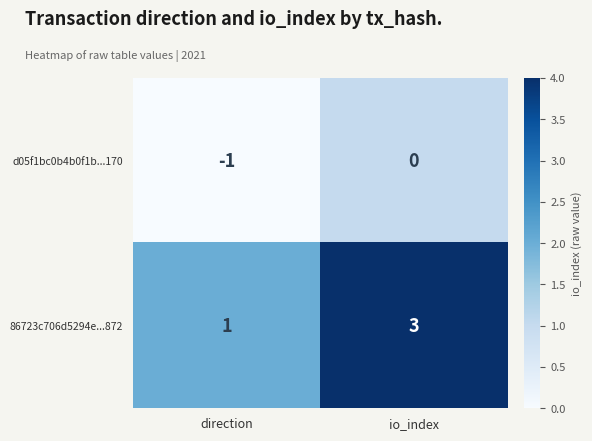

How many data points does each series have?

2